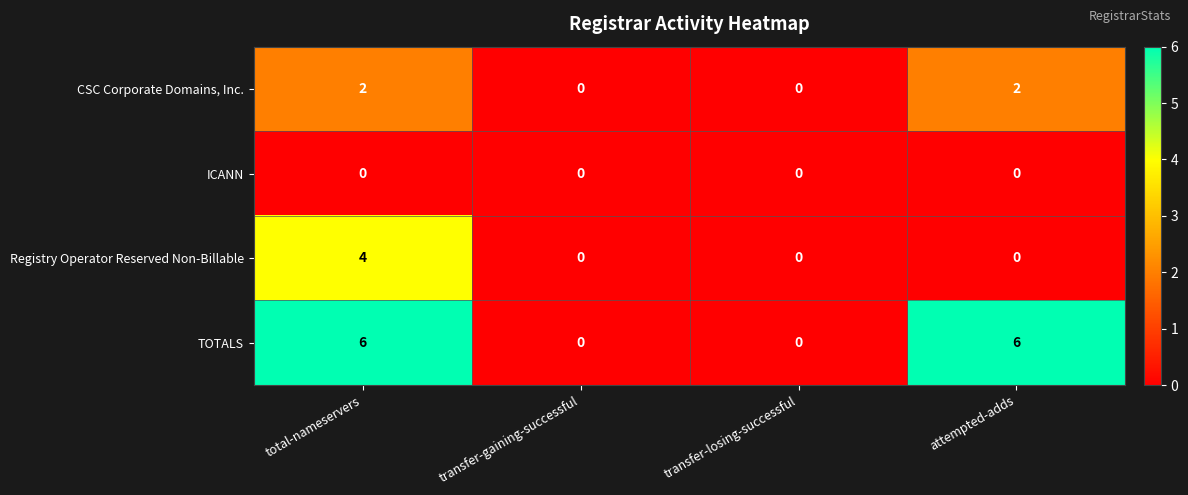

How many series are shown in this chart?

4